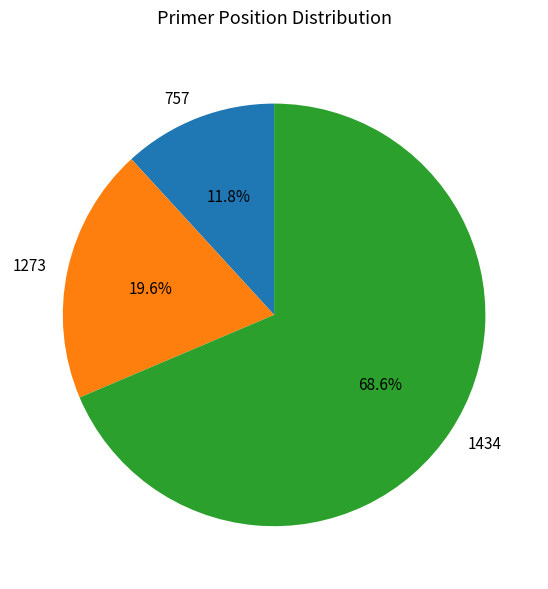

Do 1434 and 757 together represent more than half of the pie?

Yes